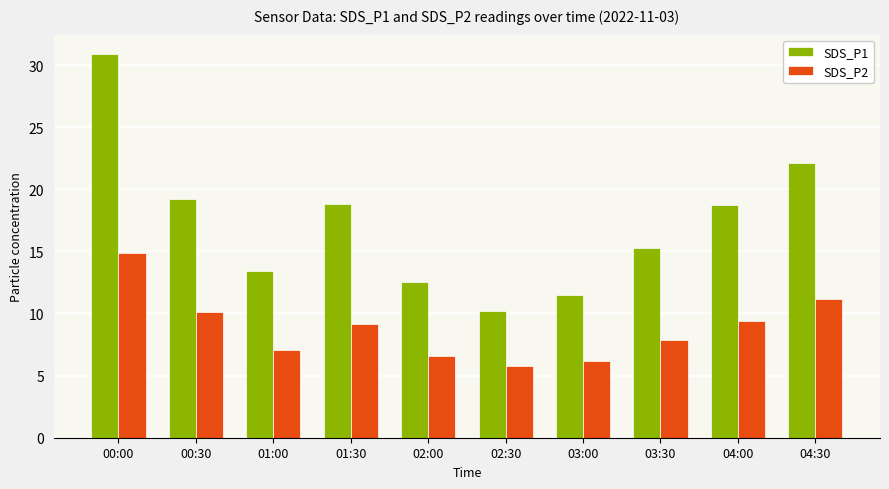

The value of SDS_P2 at 04:30 is 17.7. True or false?

False